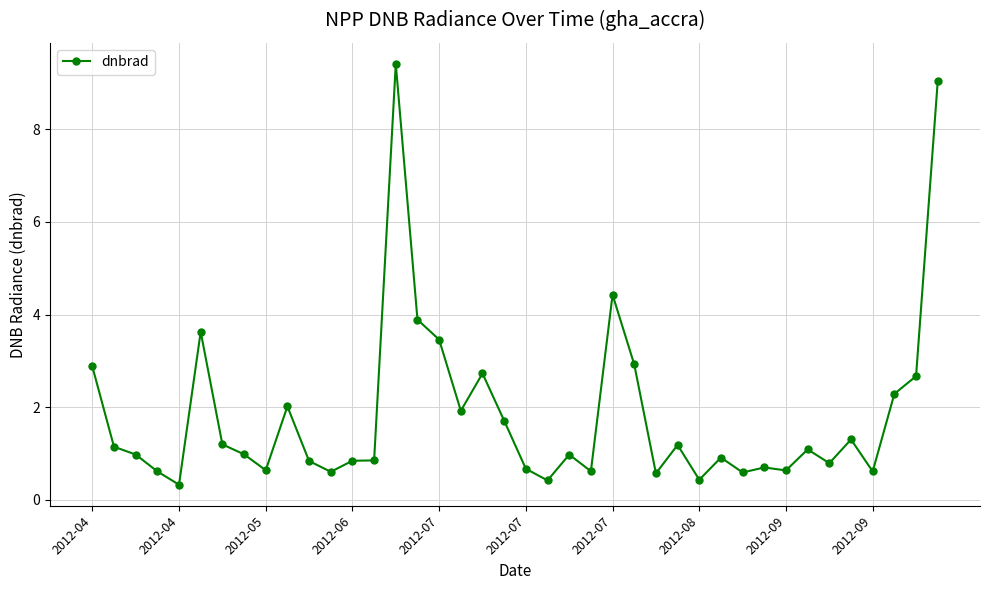

What is the value of the 12th point from the left?

0.6